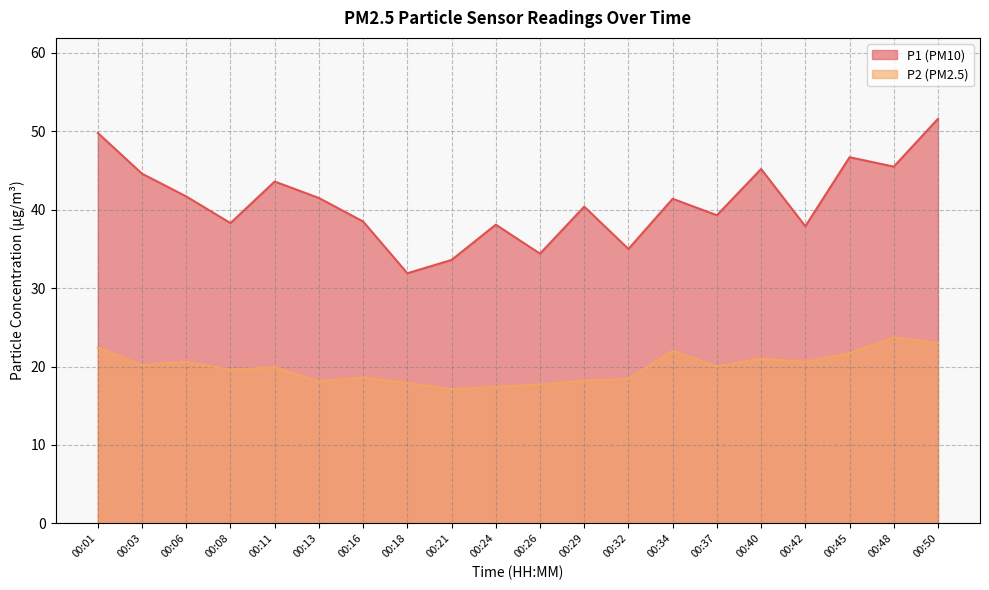

How many values in the P1 series exceed 41?

10